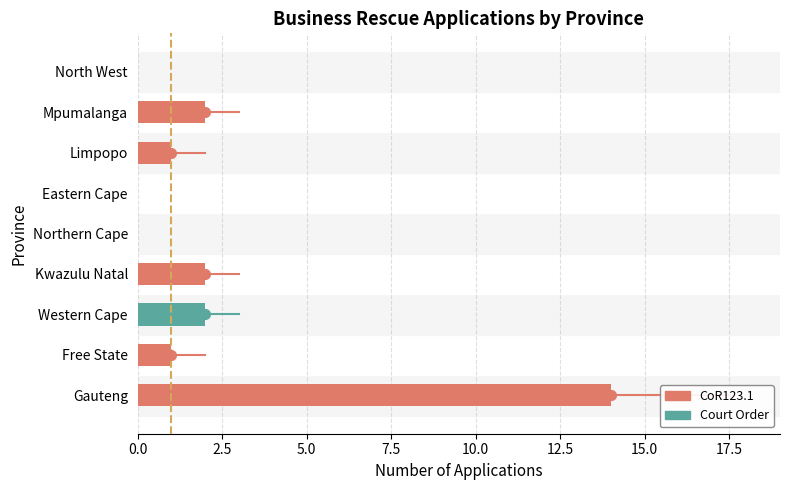

Between Mpumalanga and Free State, which is larger?

Mpumalanga